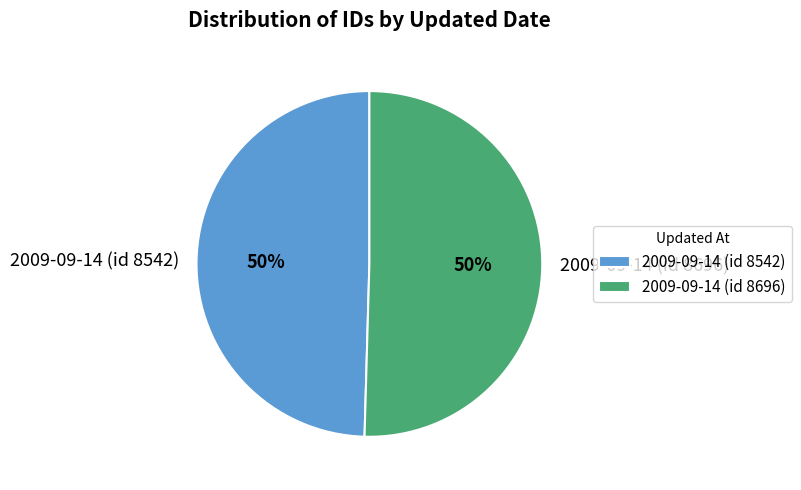

To the nearest percent, what is the average slice percentage?

50%